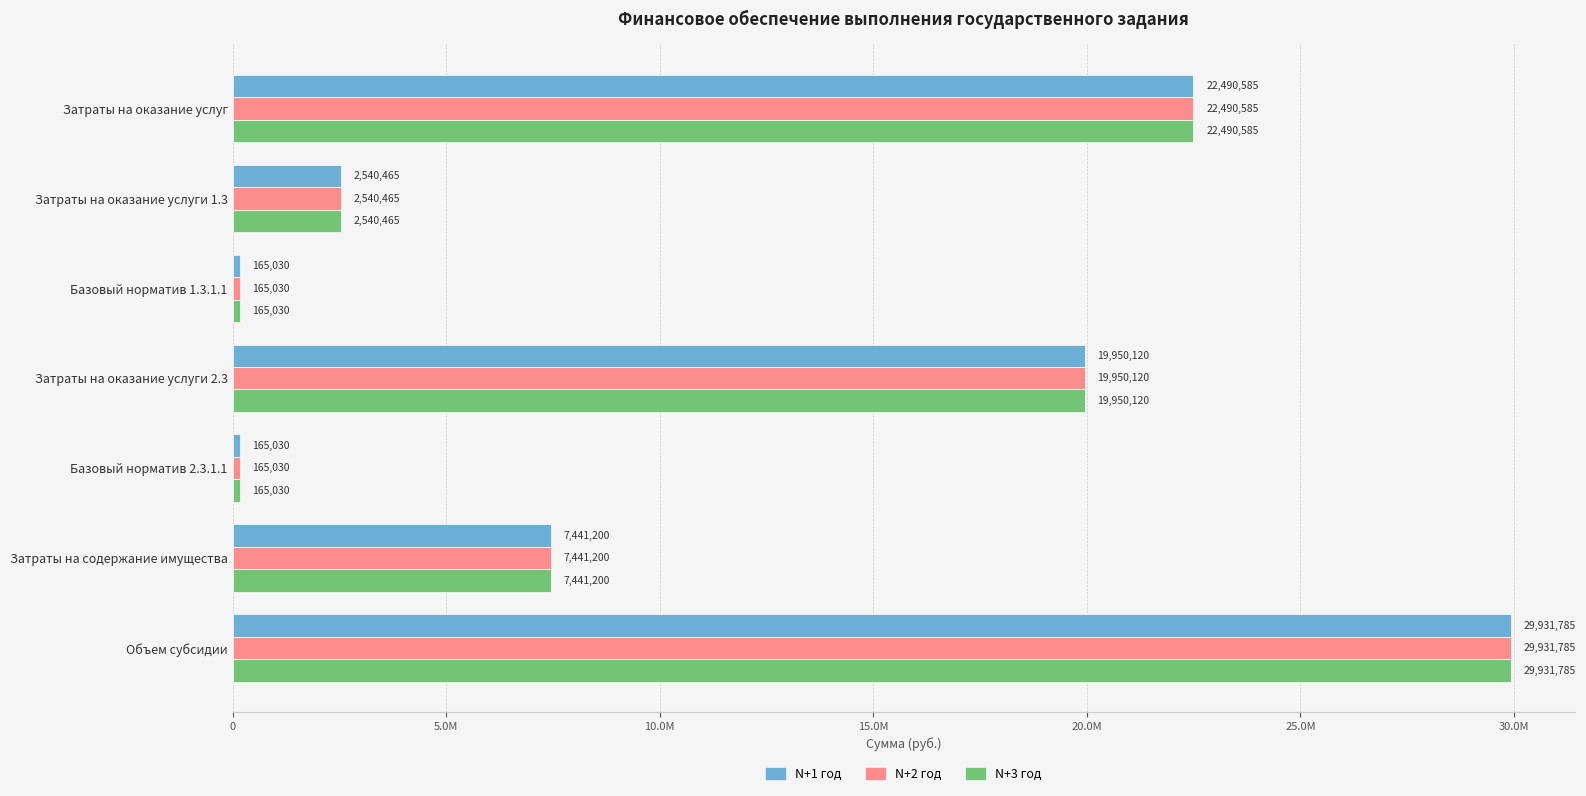

What are all the series names shown in the legend?

N+1 год, N+2 год, N+3 год